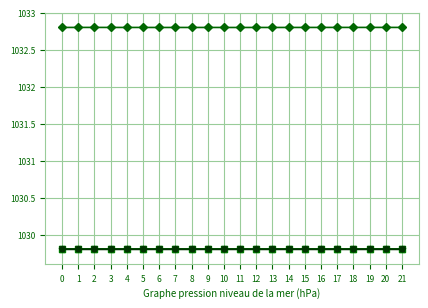

What is the minimum value shown in the chart?

1029.8